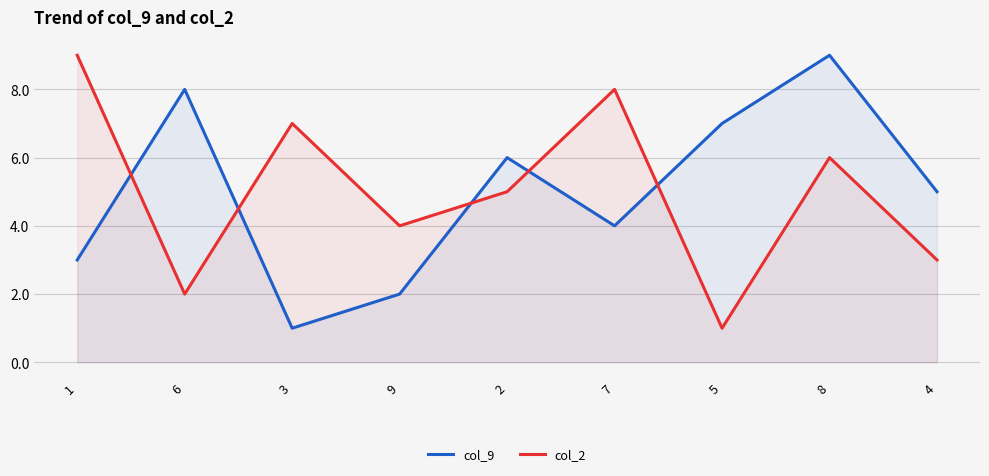

How many col_9 values are between 3 and 7?

5